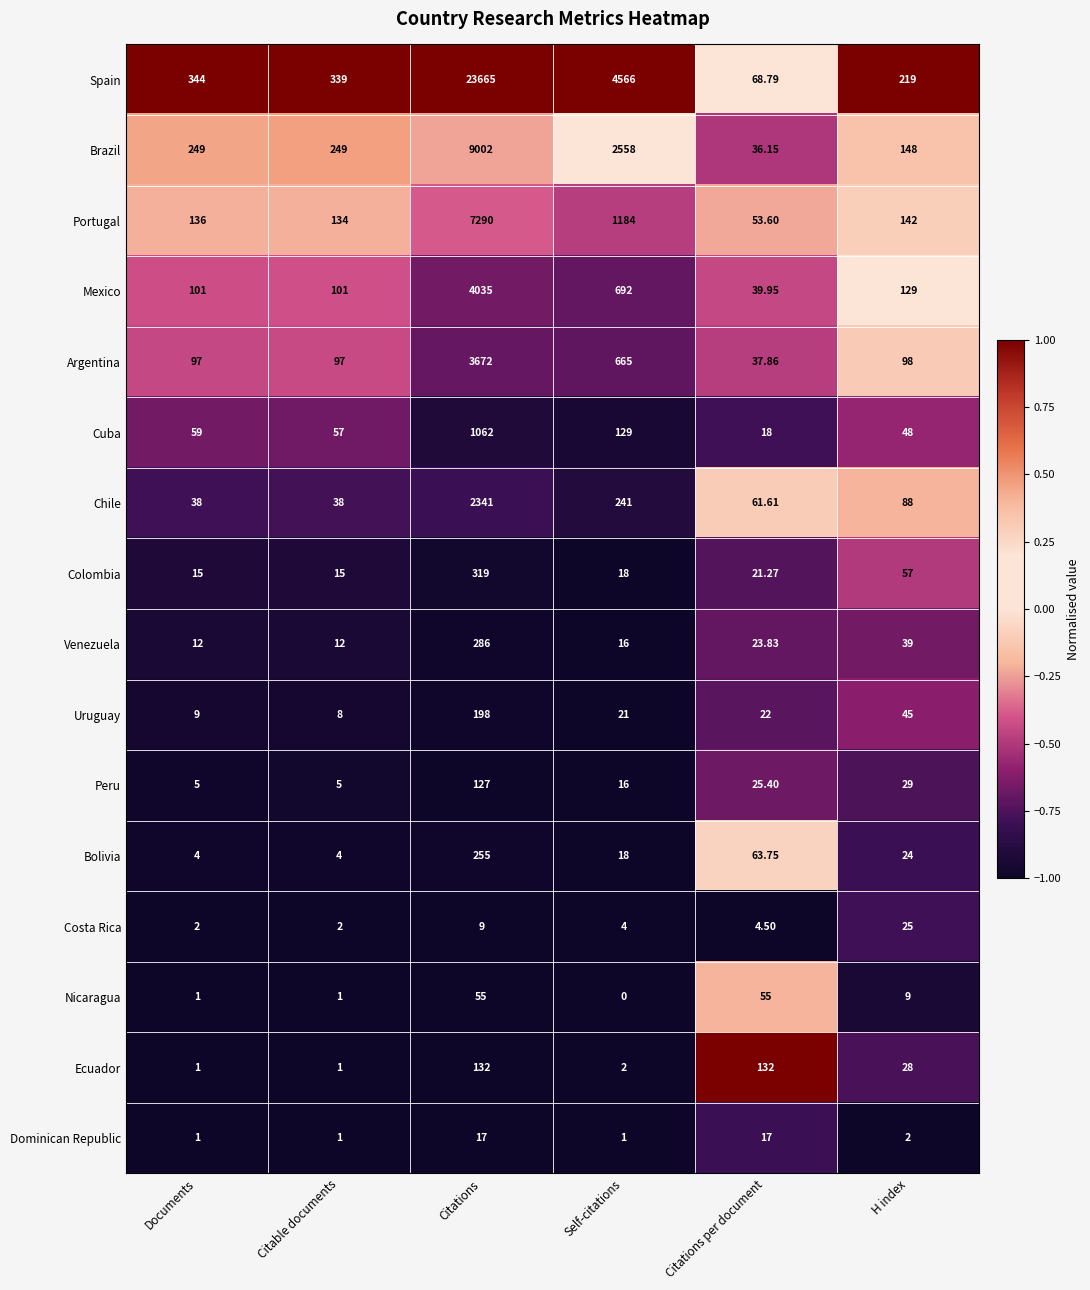

Between Citations per document and H index, which series saw the biggest shift?

Spain